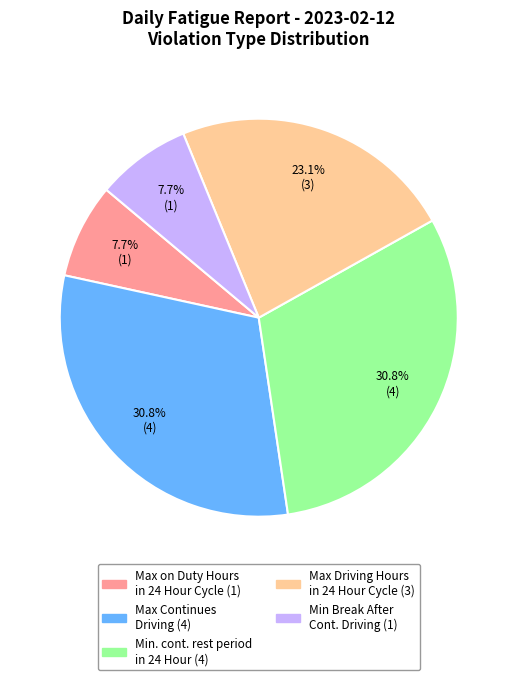

Is there a majority slice in this chart?

No